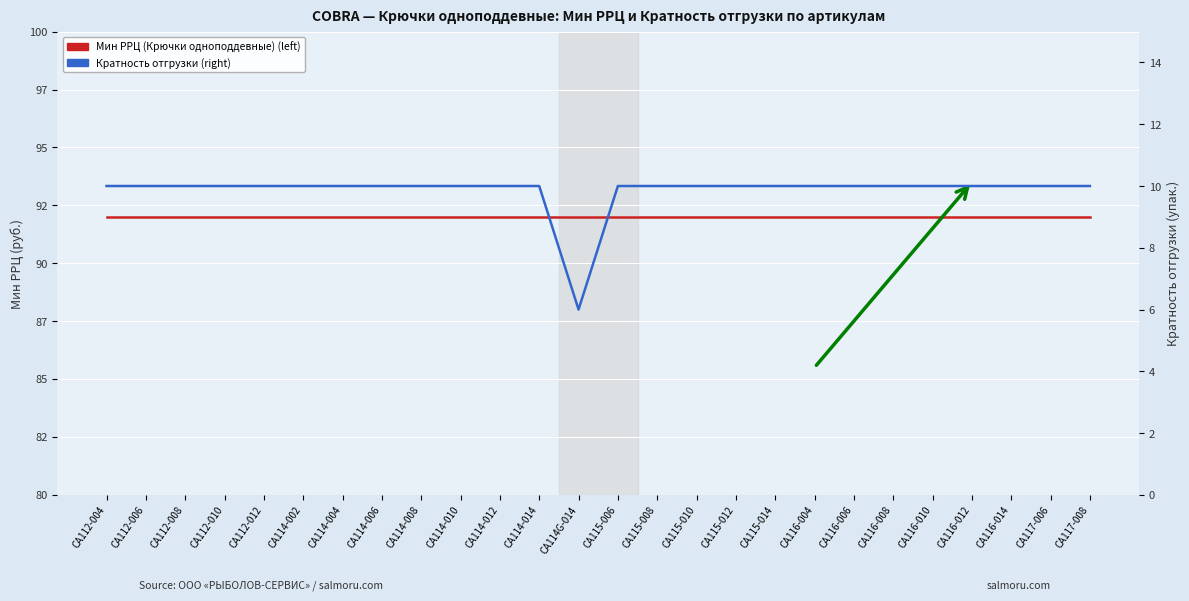

How many series are shown in this chart?

2